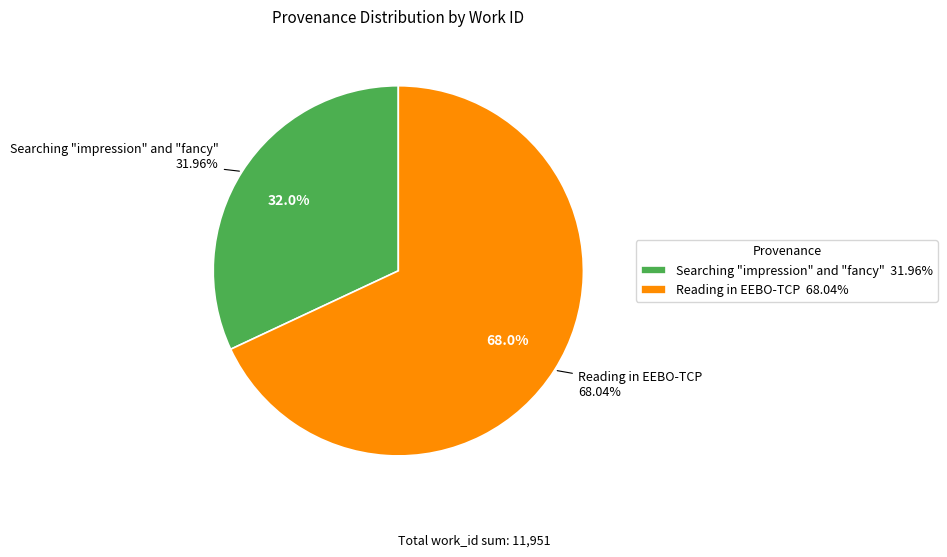

True or false: Searching impression and fancy accounts for 18% of the total.

False